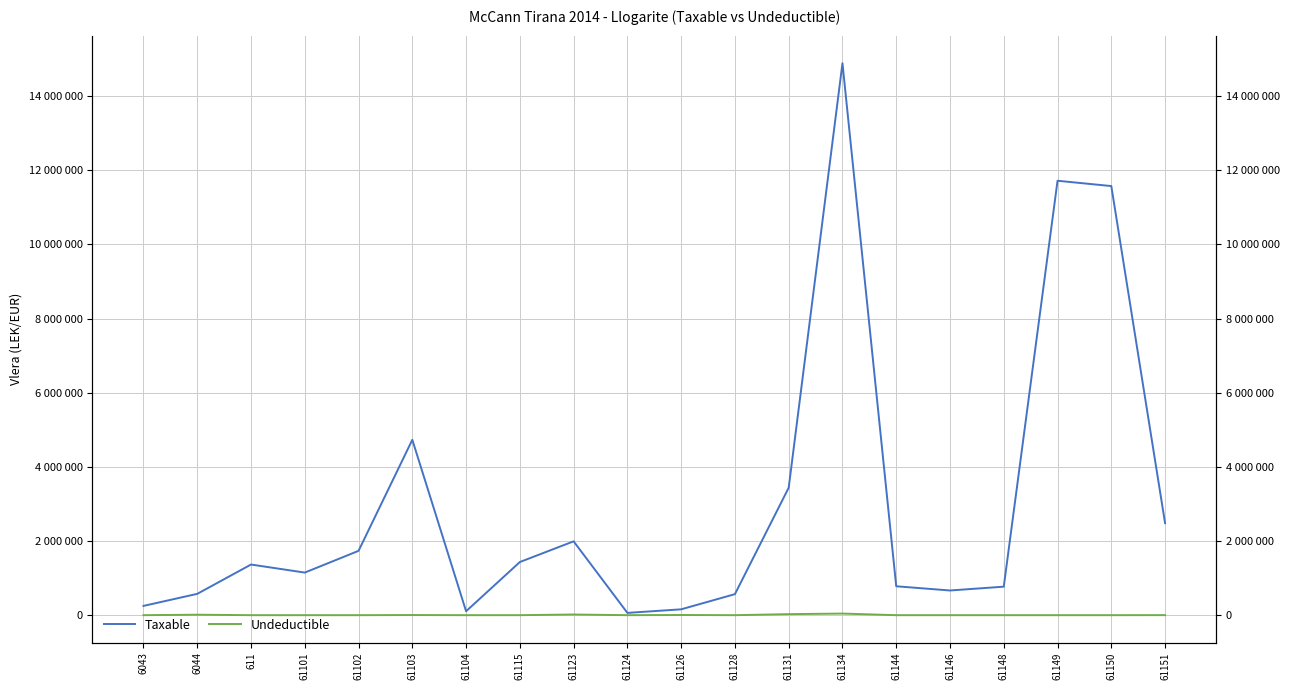

True or false: Undeductible and Taxable cross at least once.

False